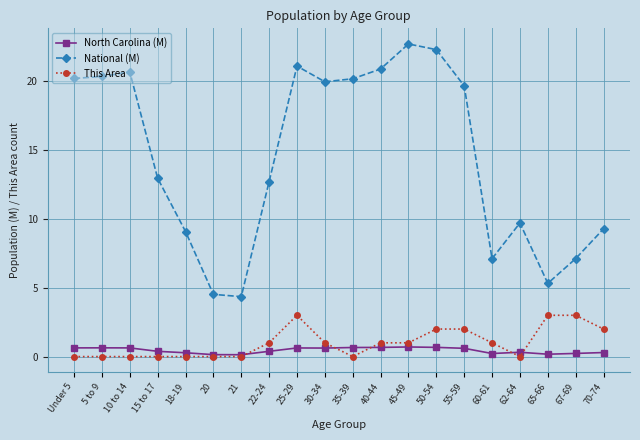

How many data points in National (M) are less than 19?

10